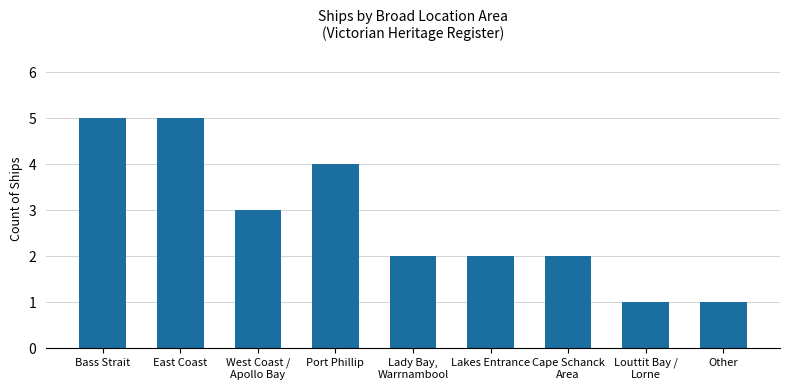

Which has a higher value, Port Phillip or East Coast?

East Coast